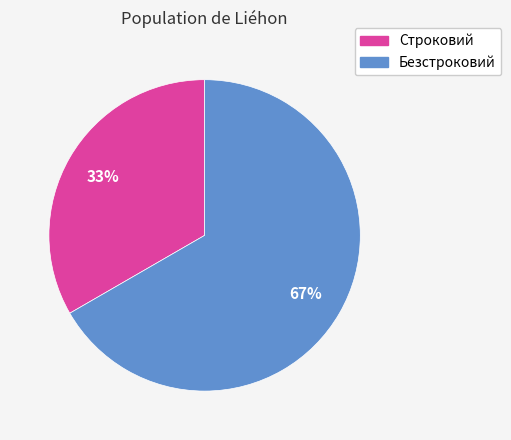

Which category accounts for the majority?

Безстроковий